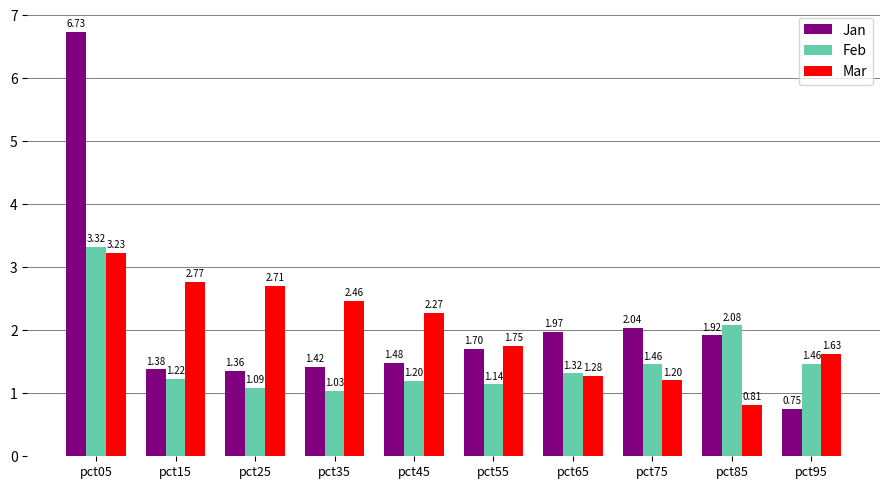

Is the value of Mar at pct95 greater than the value of Feb at pct05?

No